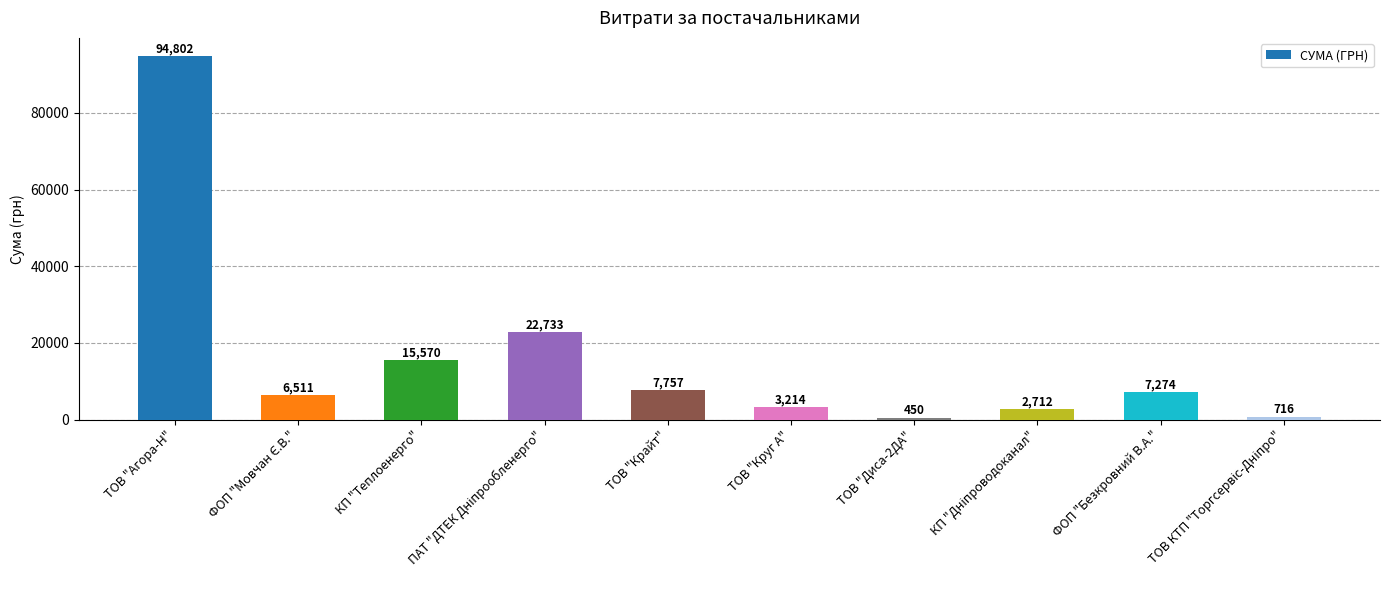

What is the greatest value displayed?

94802.1